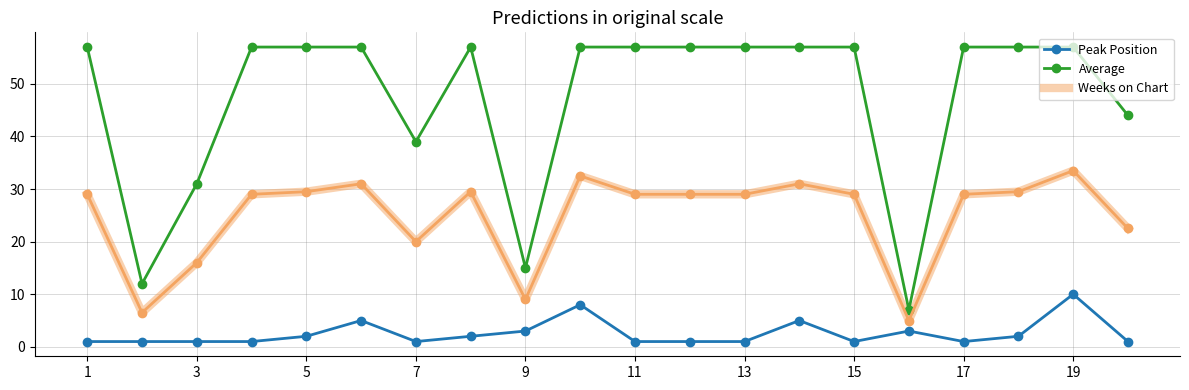

What is the difference between the maximum and minimum values in the Peak Position series?

9.0